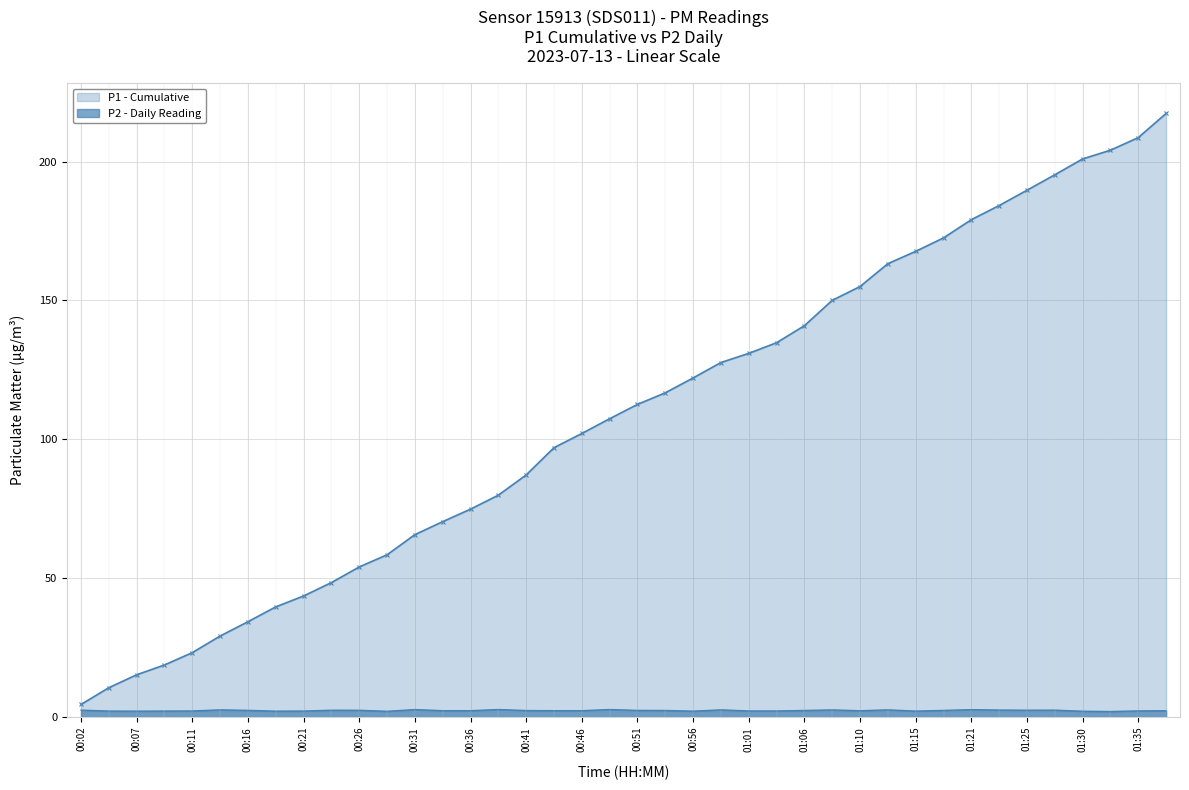

What is the maximum value shown in the chart?

217.3